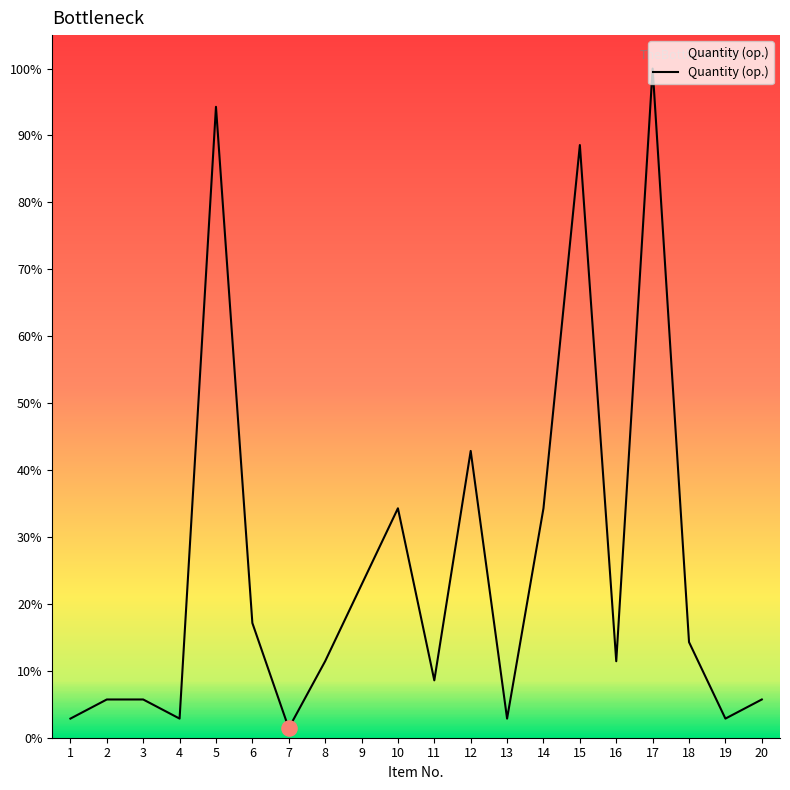

Is this an area chart (filled region under the line)?

Yes